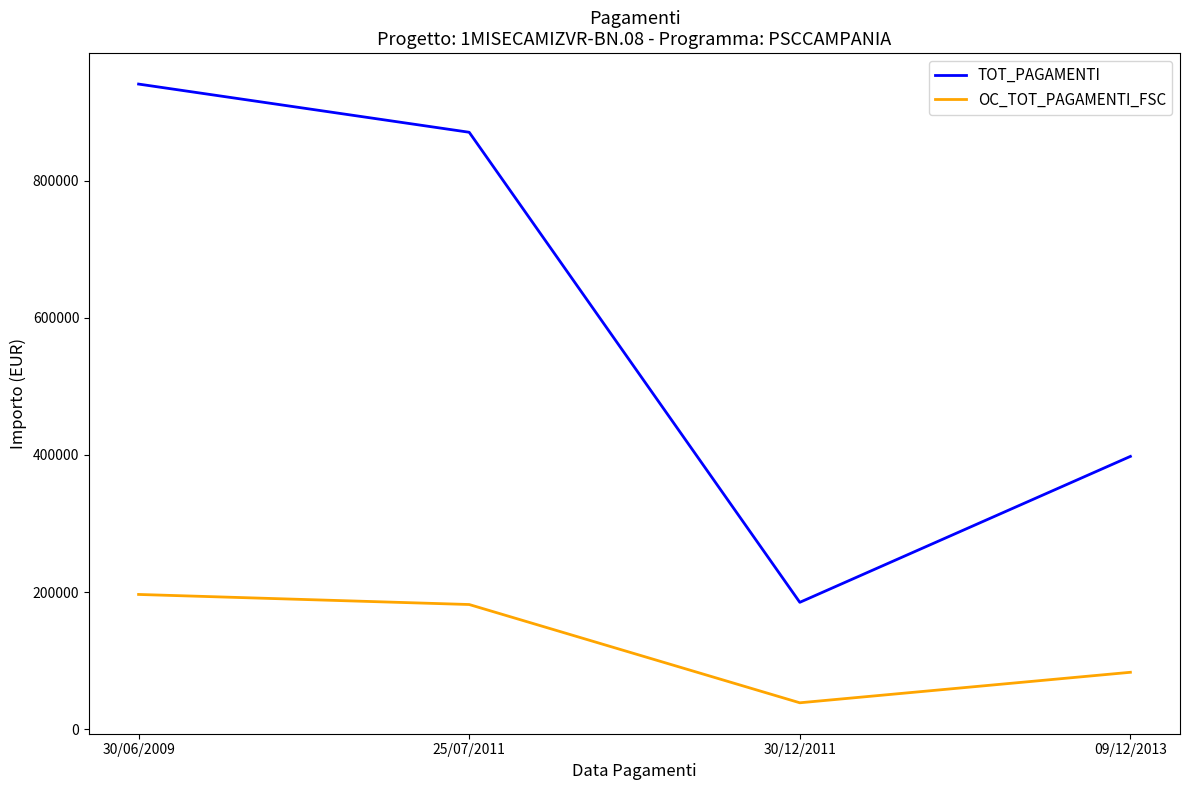

At which category is the sum across all series the highest?

30/06/2009